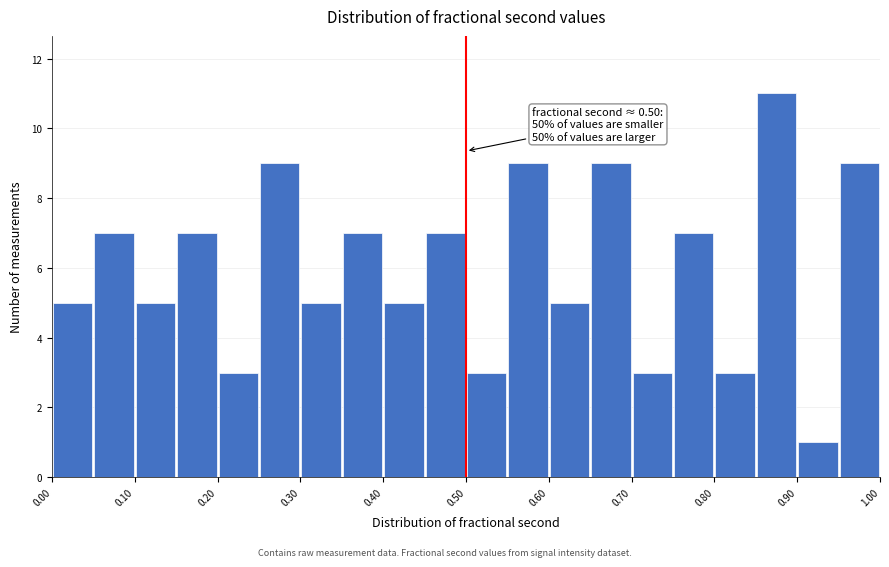

Which range on the x-axis has the tallest bar?

0.85 to 0.90